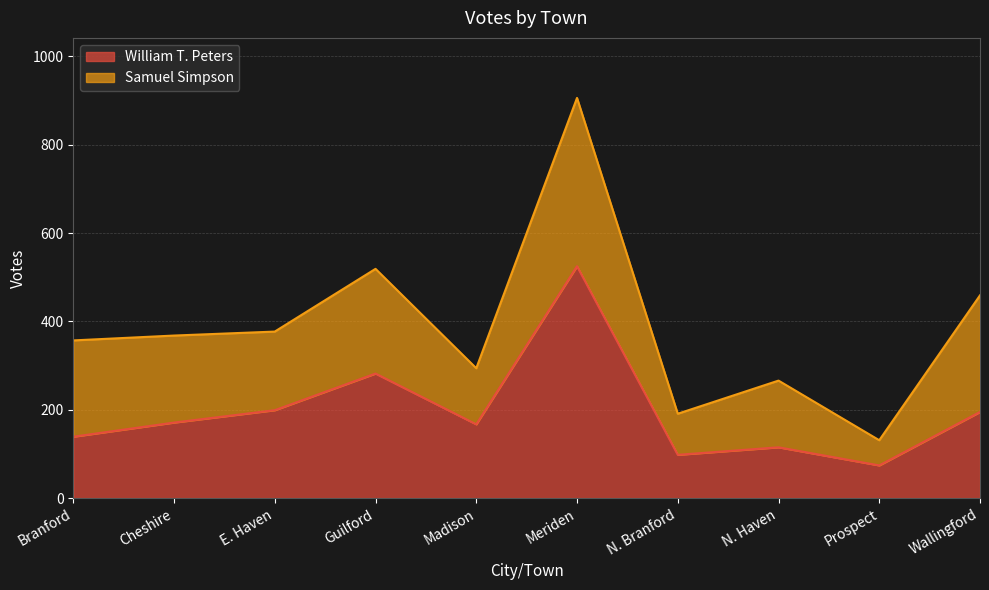

What is the approximate value at Branford, to the nearest 5?

140